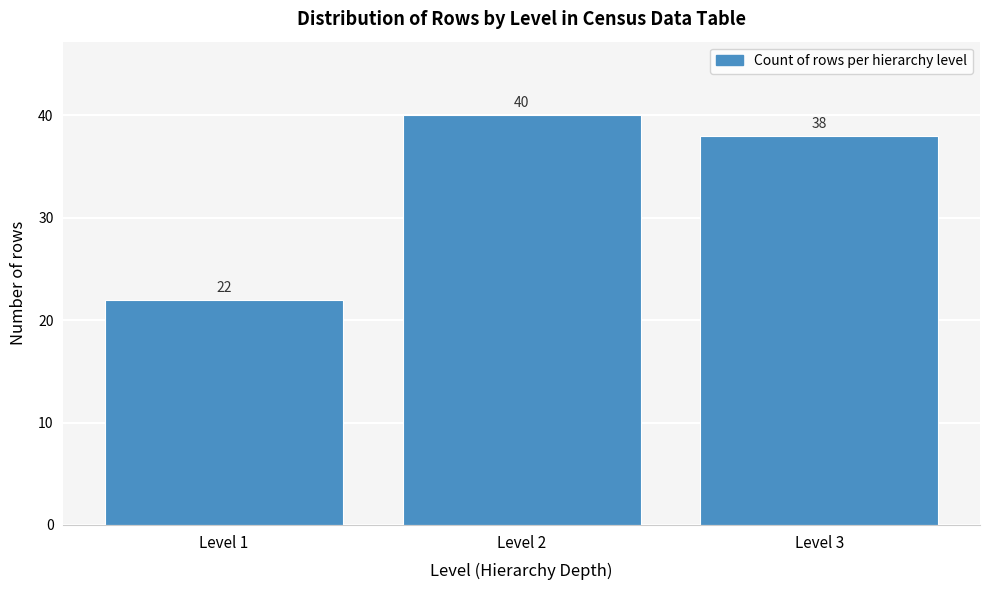

Reading left to right, transcribe all the data shown in this chart.

22	40	38